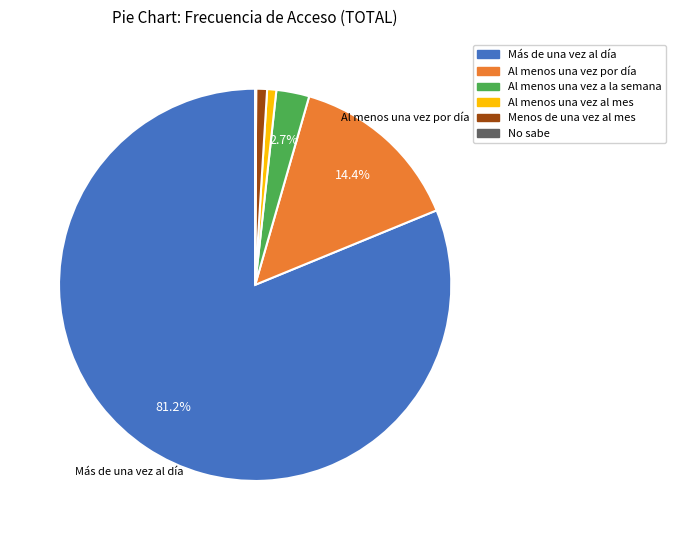

Which category has the biggest portion of the pie?

Más de una vez al día